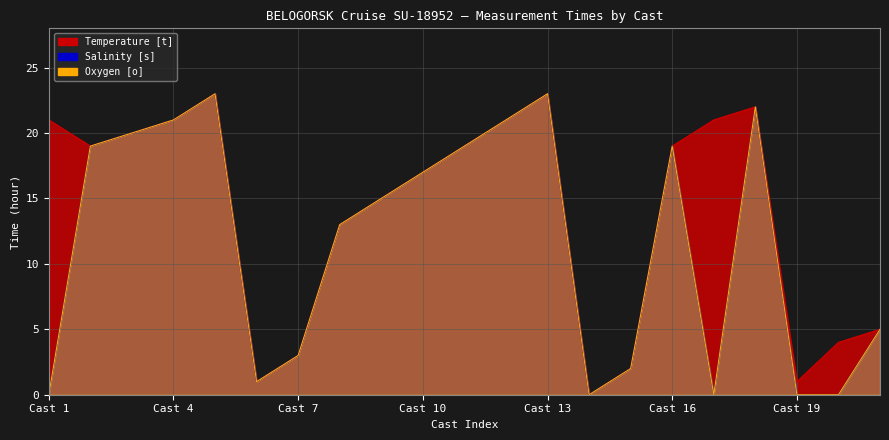

What is the difference between the maximum and minimum values in the Salinity [s] series?

23